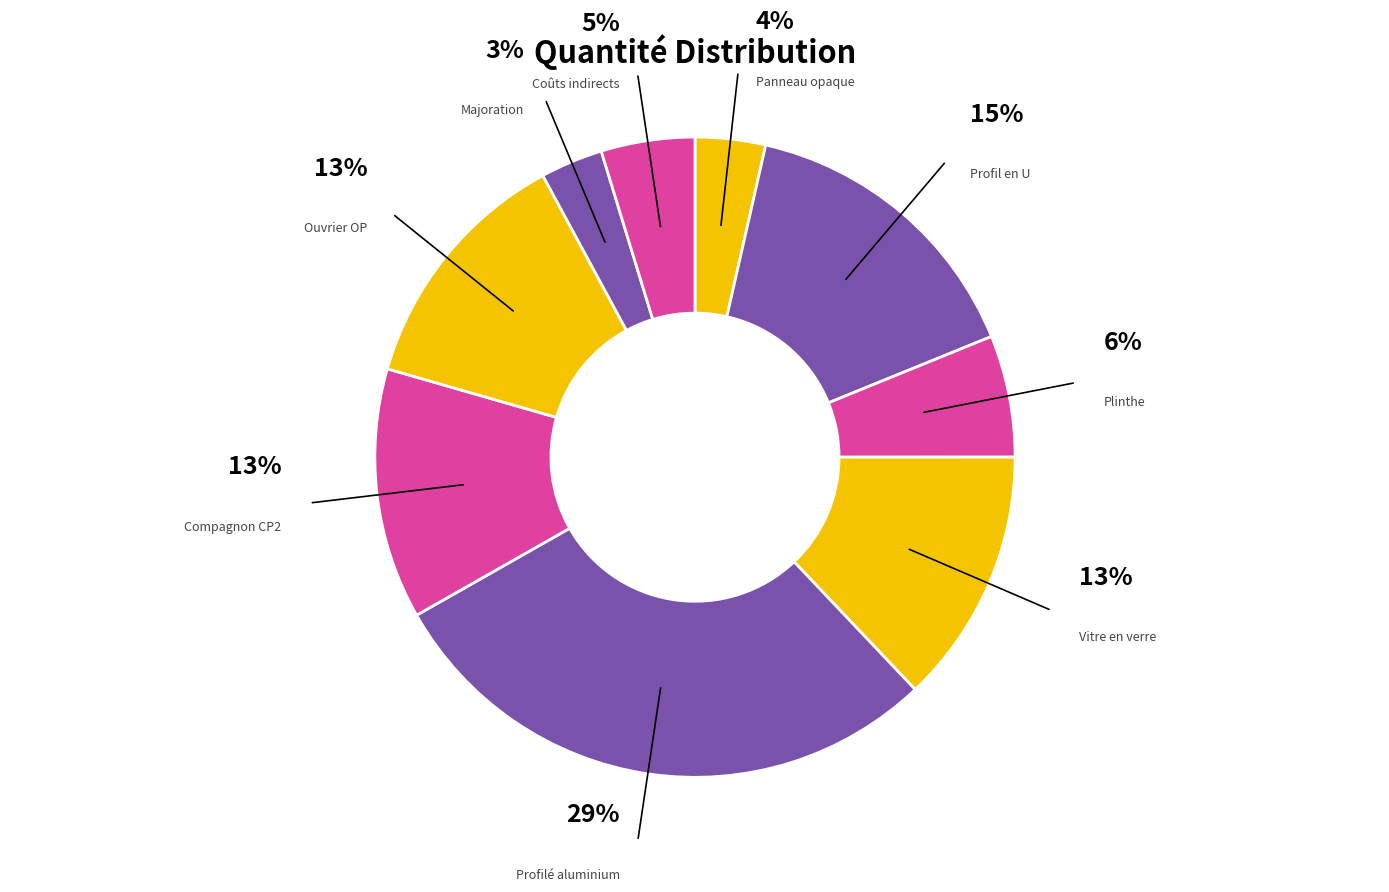

How many segments does this pie chart have?

9